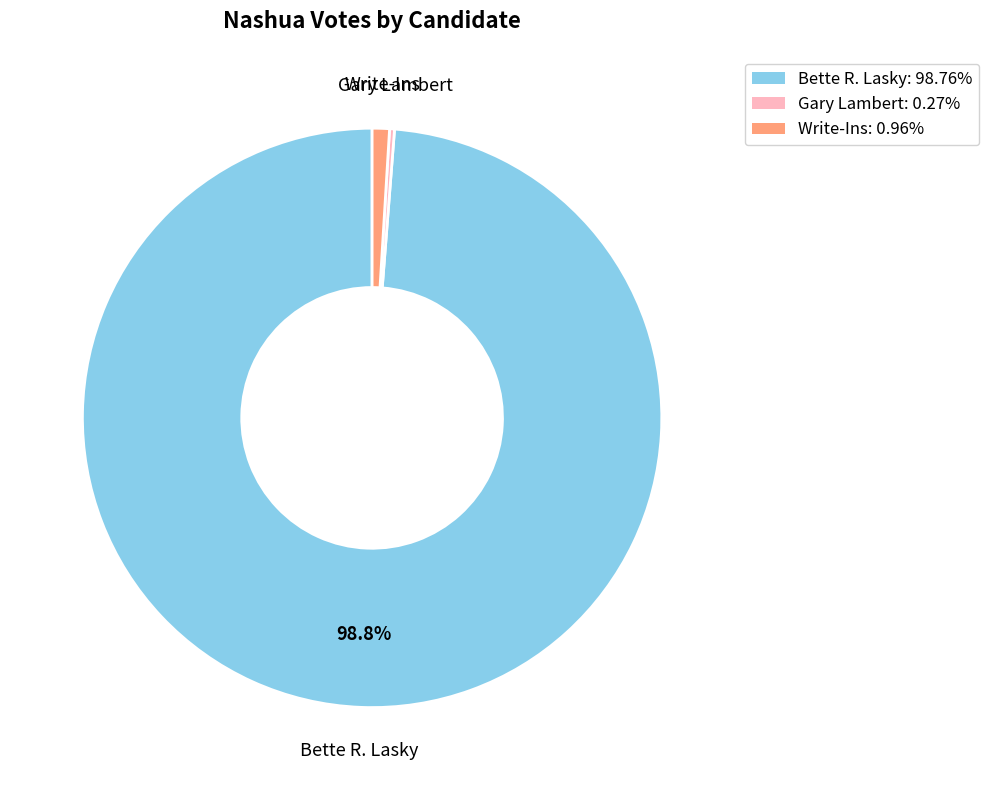

Do Write-Ins and Bette R. Lasky together represent more than half of the pie?

Yes